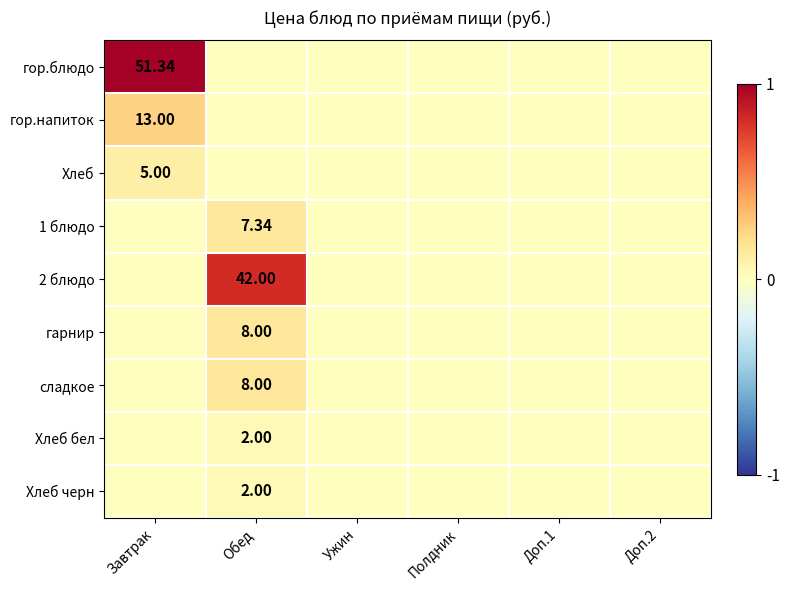

The value of гарнир at Полдник is 0.1. True or false?

False